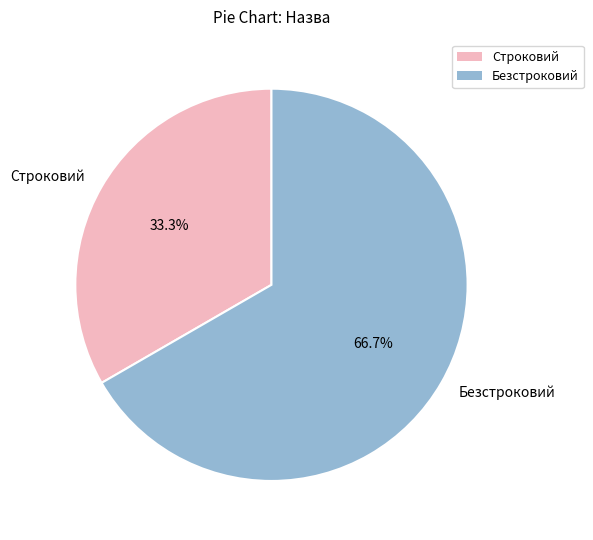

Rank the categories by value from highest to lowest.

Безстроковий, Строковий